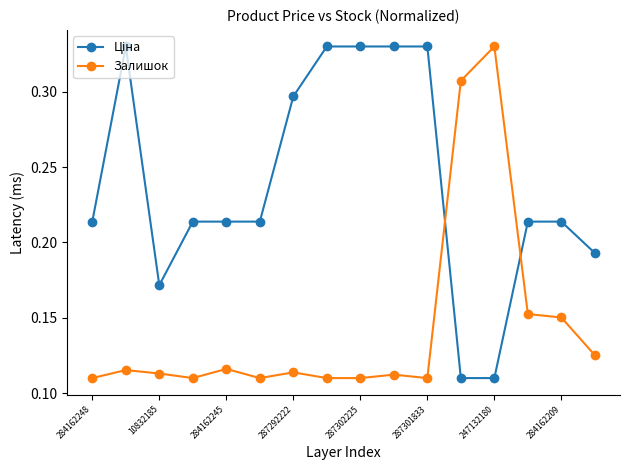

At which label does Залишок reach its peak?

247132180